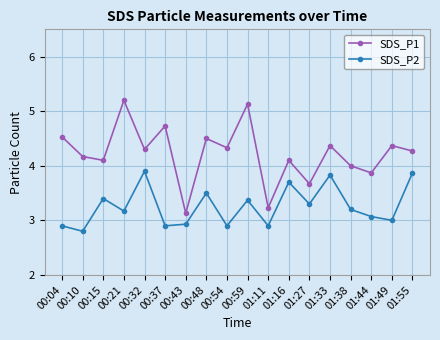

Where is SDS_P2 nearest to the value 3?

01:49